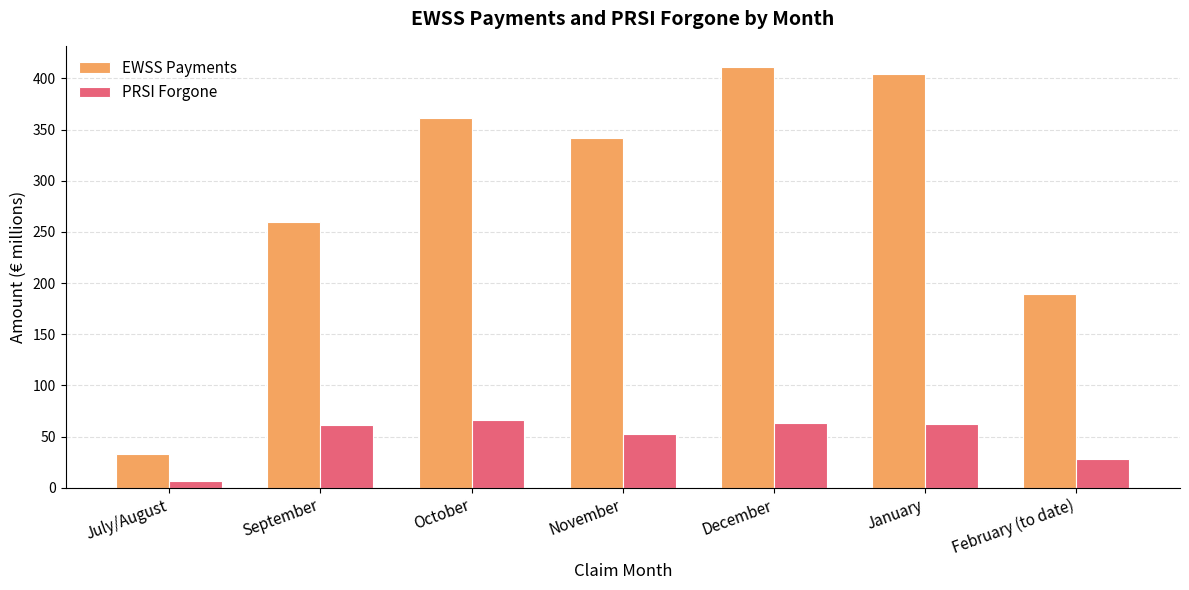

What is the difference between the maximum and minimum values in the EWSS Payments series?

378.6